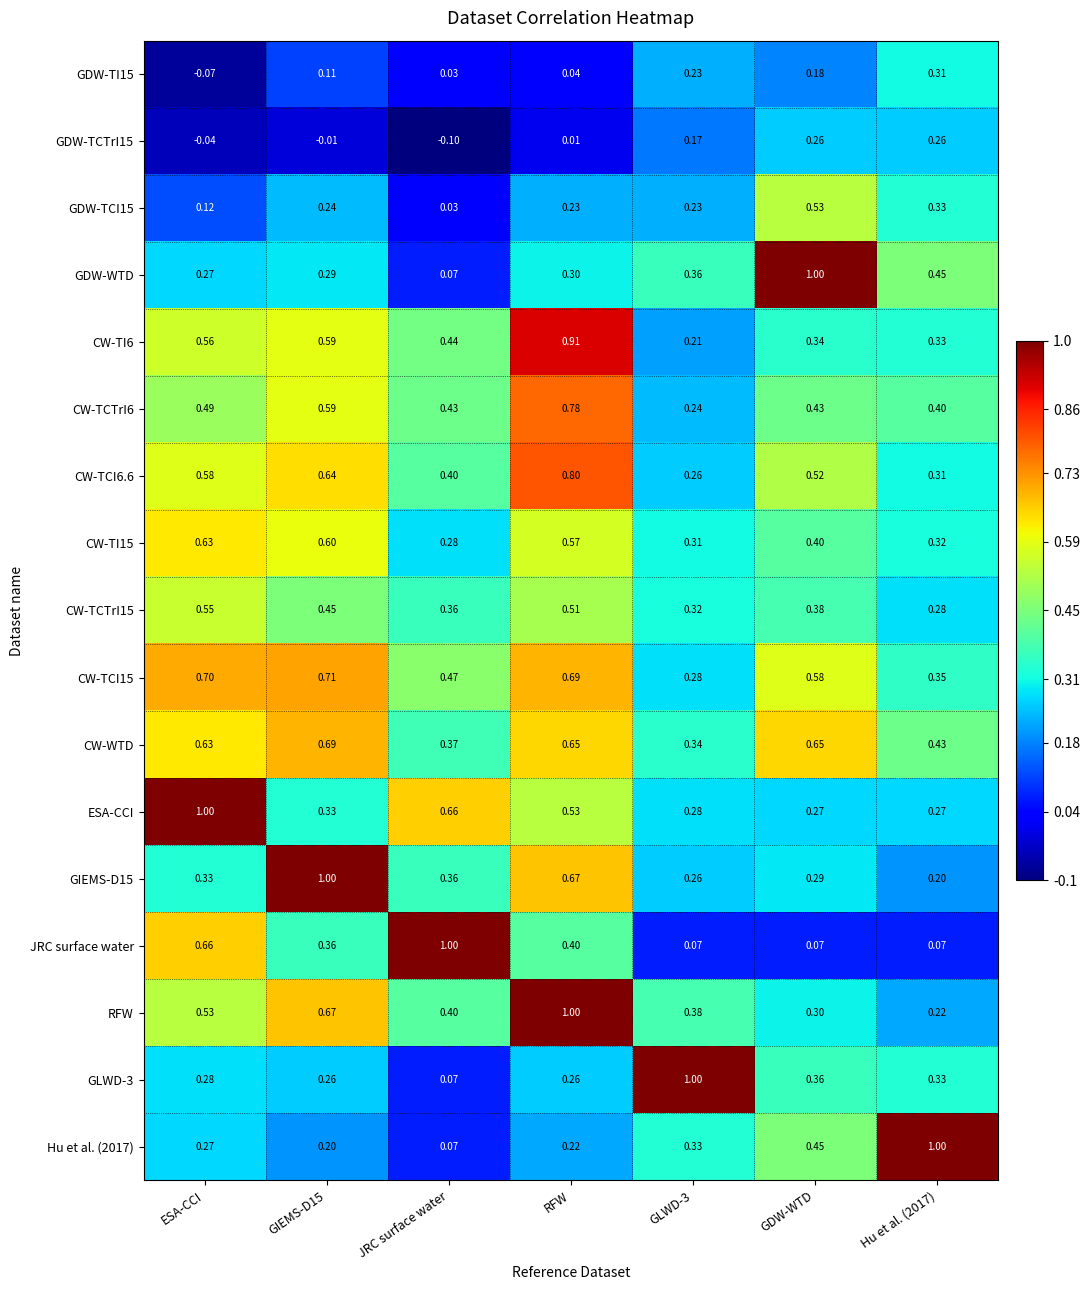

At which category is the sum across all series the highest?

RFW